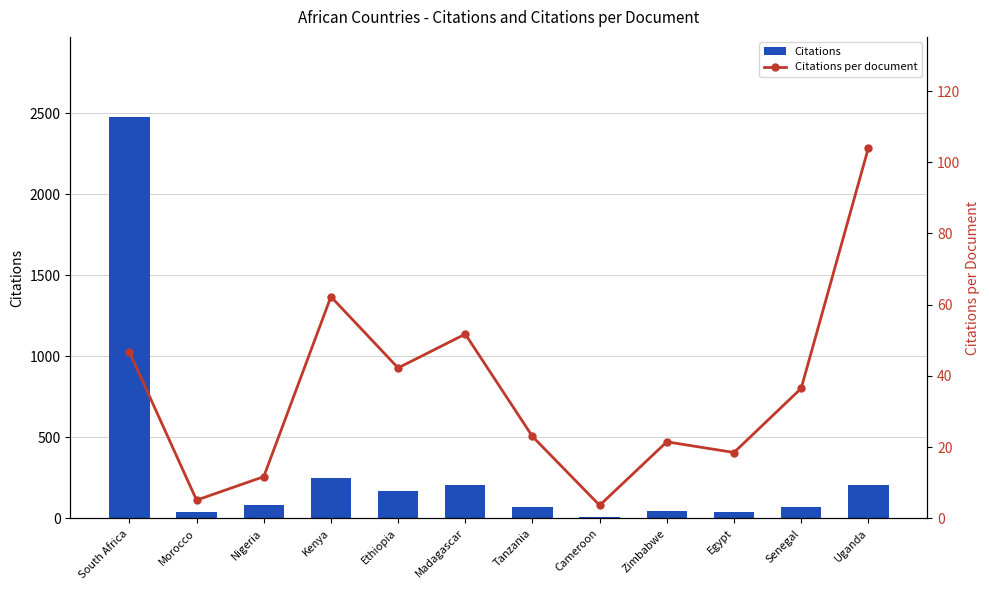

Rank the series by their maximum value, from highest to lowest.

Citations, Citations per document